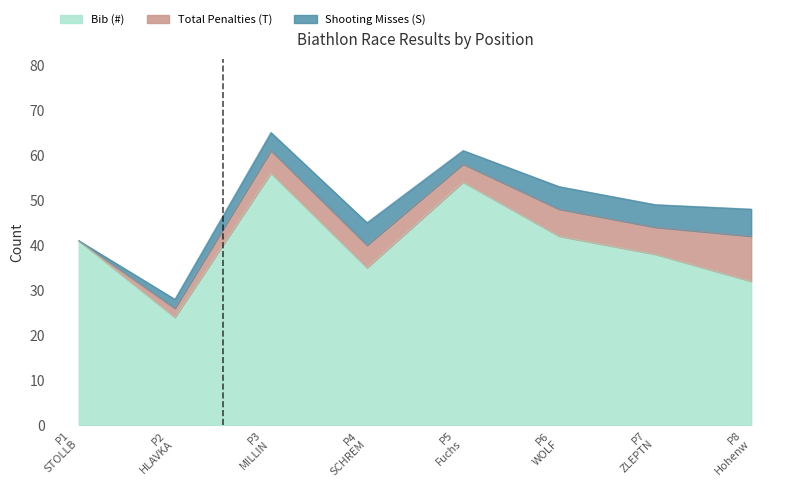

What is the value of the Shooting Misses (S) point at the 6th from the left?

5